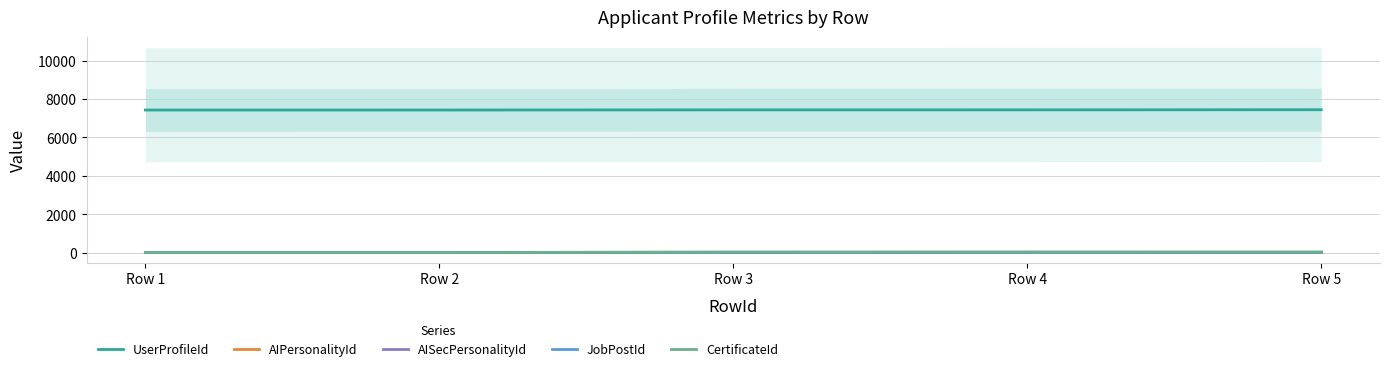

Is the value of AISecPersonalityId at Row 5 greater than the value of JobPostId at Row 5?

No